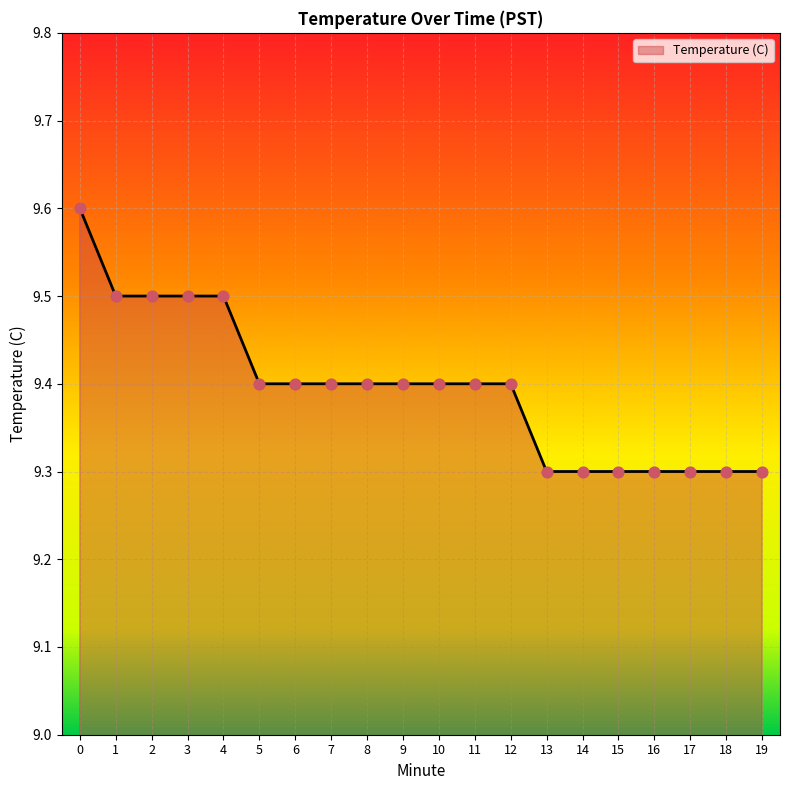

What is the change in value from 11 to 19?

-0.1